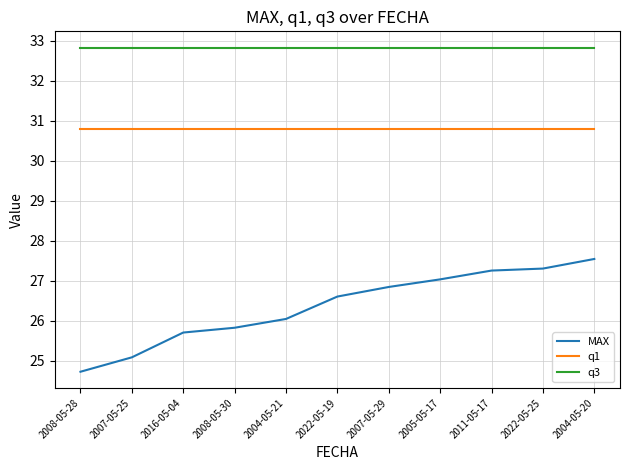

True or false: q1 and MAX intersect in this chart.

False